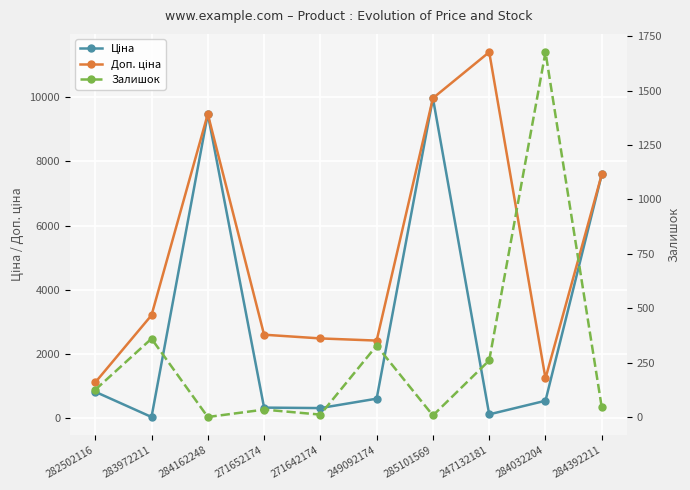

Which series has the widest spread of values?

Доп. ціна